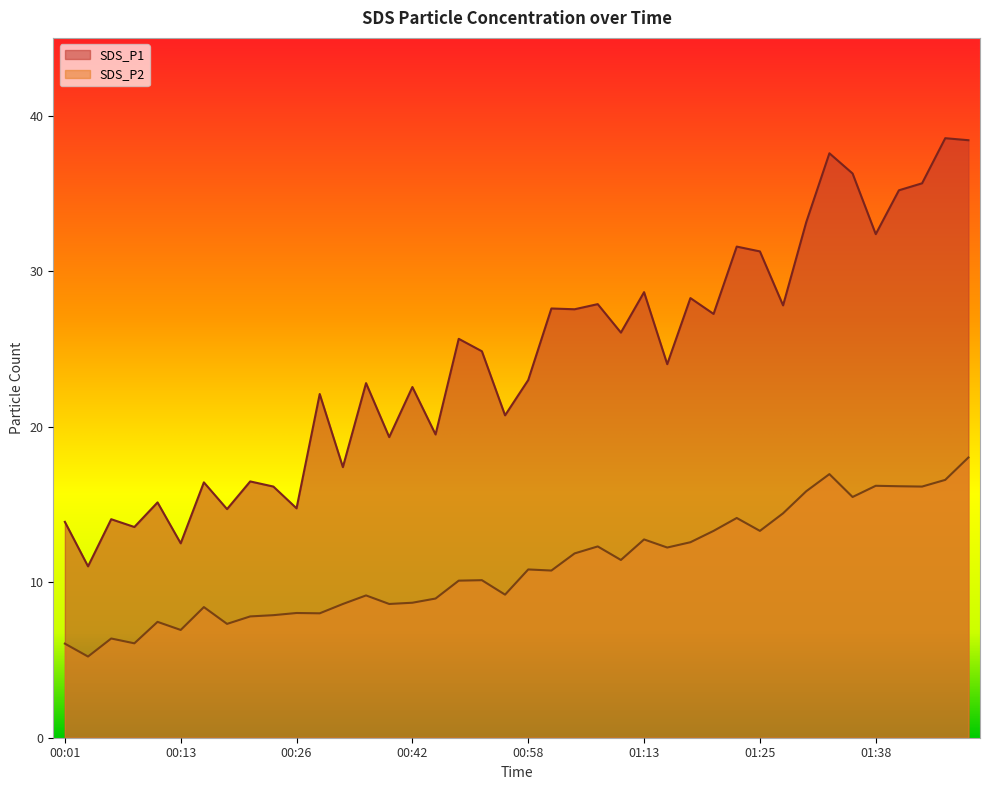

True or false: SDS_P1 and SDS_P2 cross at least once.

False